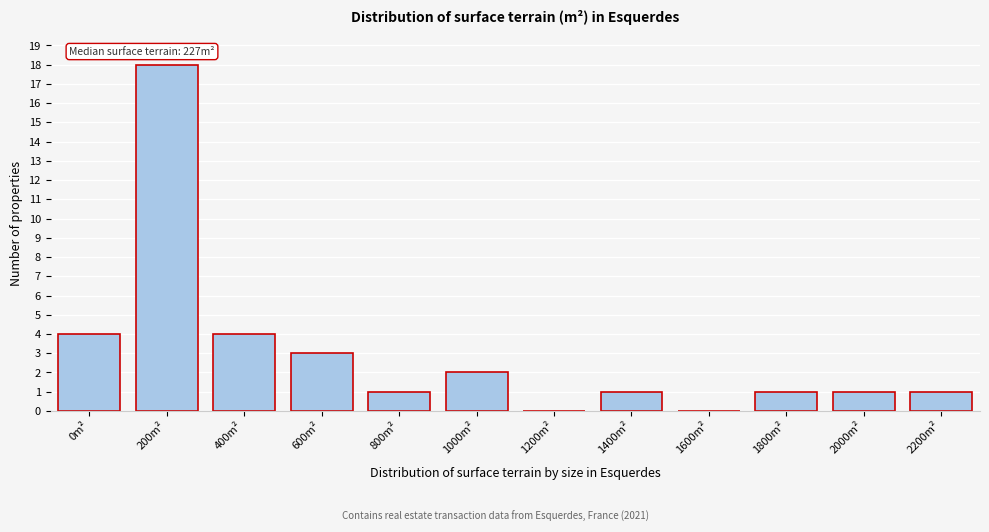

Reading left to right, list all the values displayed in this chart.

0m²=4	200m²=18	400m²=4	600m²=3	800m²=1	1000m²=2	1200m²=0	1400m²=1	1600m²=0	1800m²=1	2000m²=1	2200m²=1